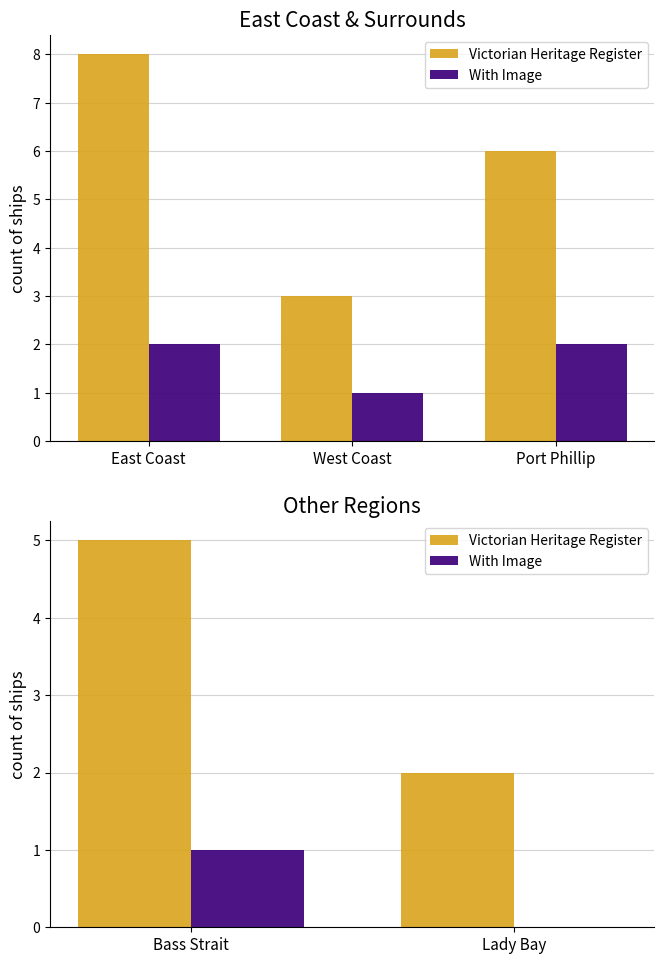

At Lady Bay, list the series in order from smallest to largest.

With Image, Victorian Heritage Register